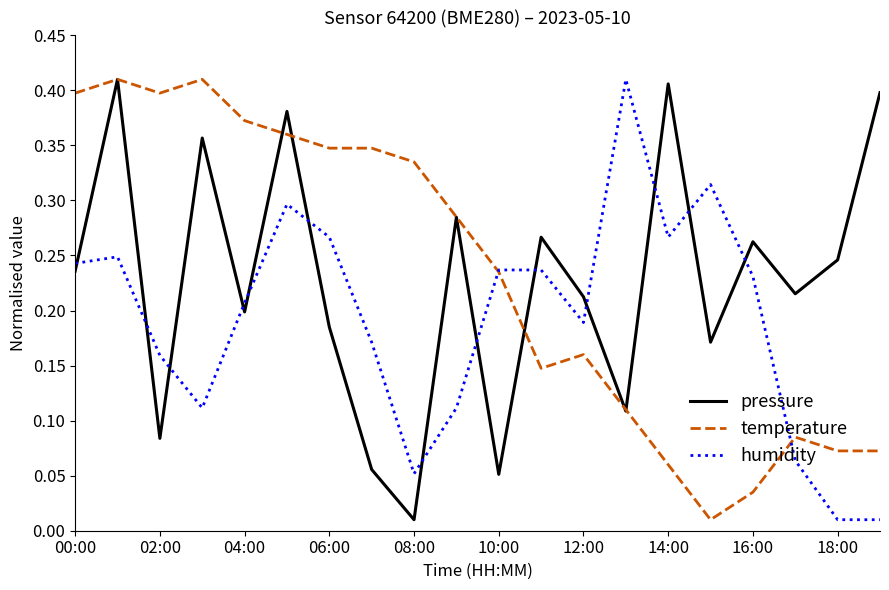

Which series ends up on top after the final intersection of humidity and pressure?

pressure